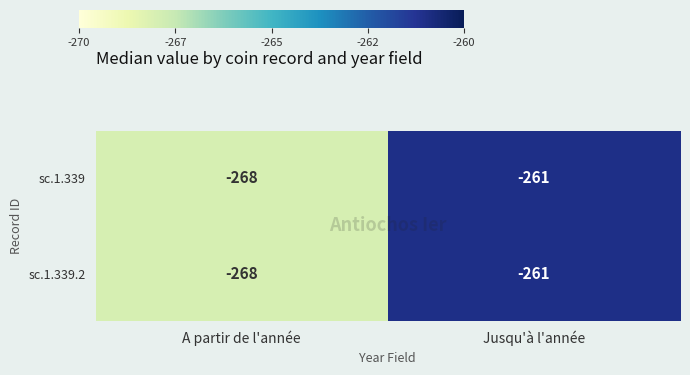

Where is sc.1.339.2 nearest to the value -264?

Jusqu'à l'année